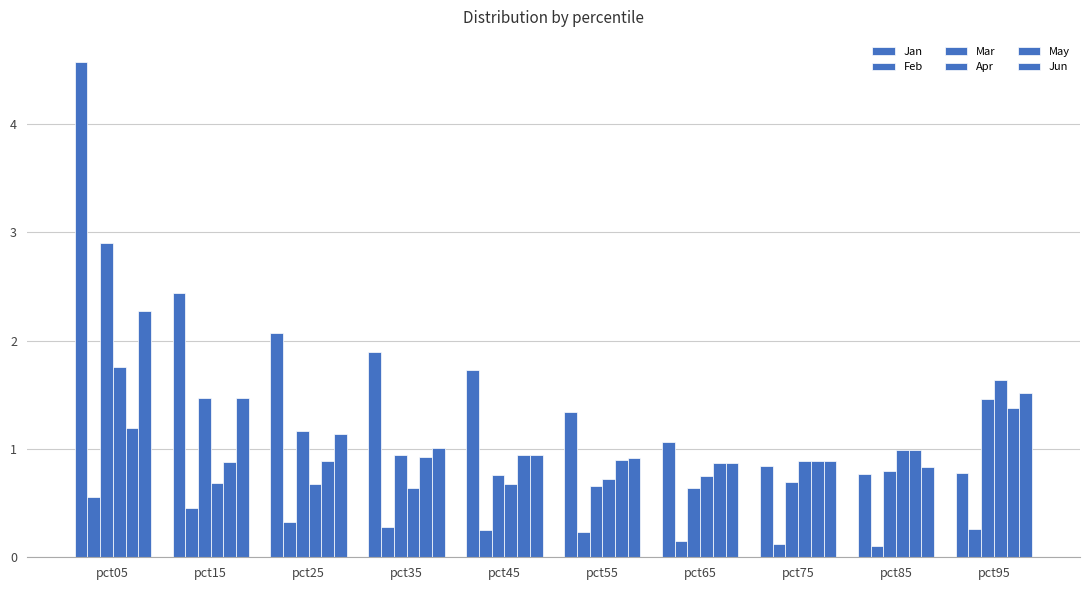

Are the bars grouped side by side (vs. stacked)?

Yes